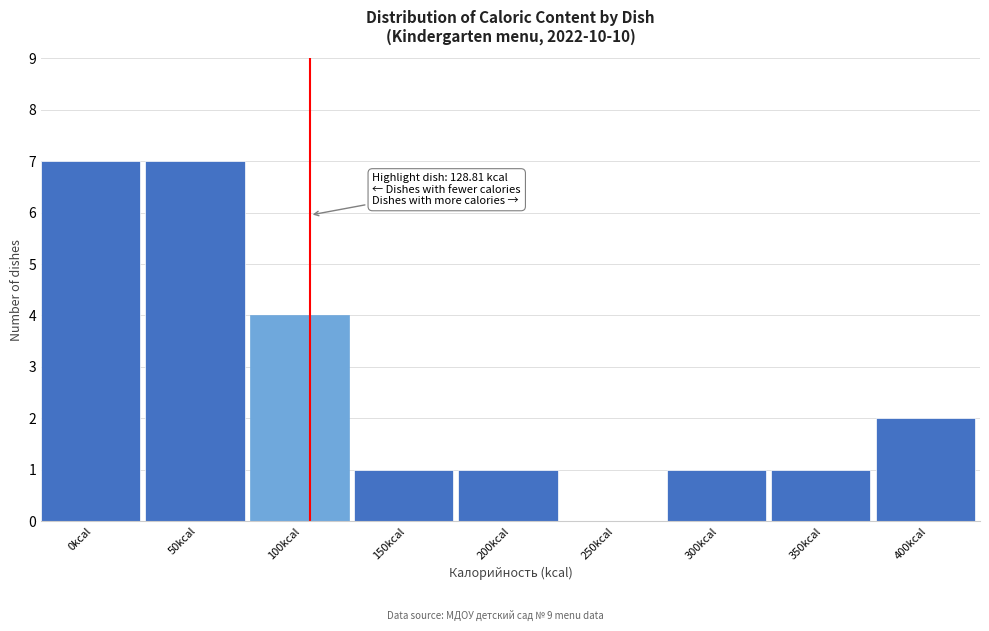

Reading right to left, extract all data points from this chart.

400kcal=2	350kcal=1	300kcal=1	250kcal=0	200kcal=1	150kcal=1	100kcal=4	50kcal=7	0kcal=7